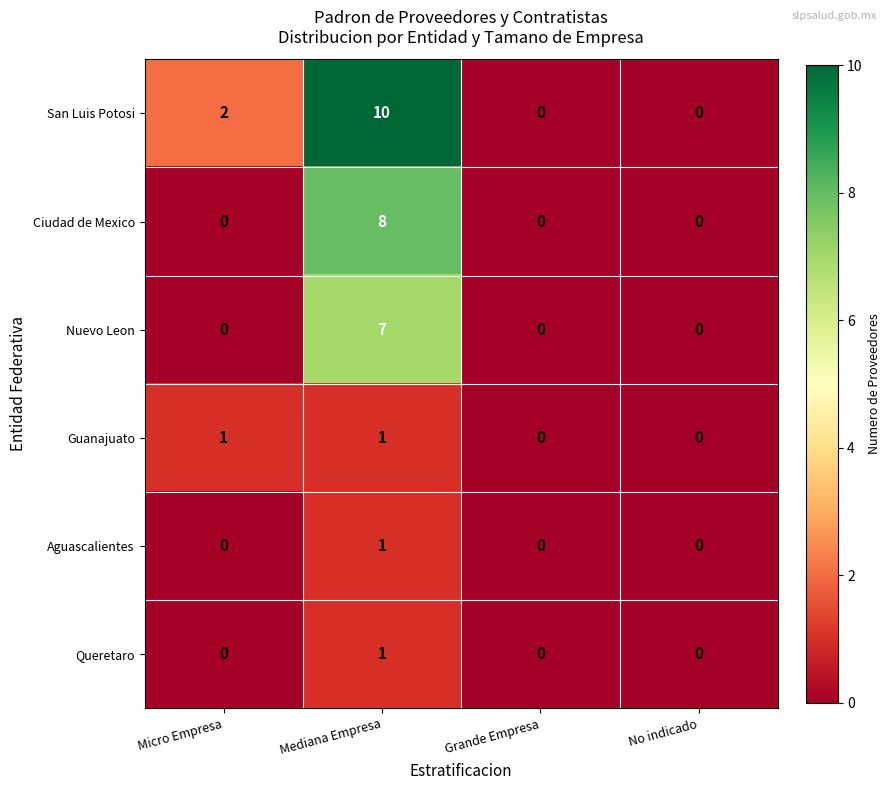

Which series has the largest total across all categories?

San Luis Potosi